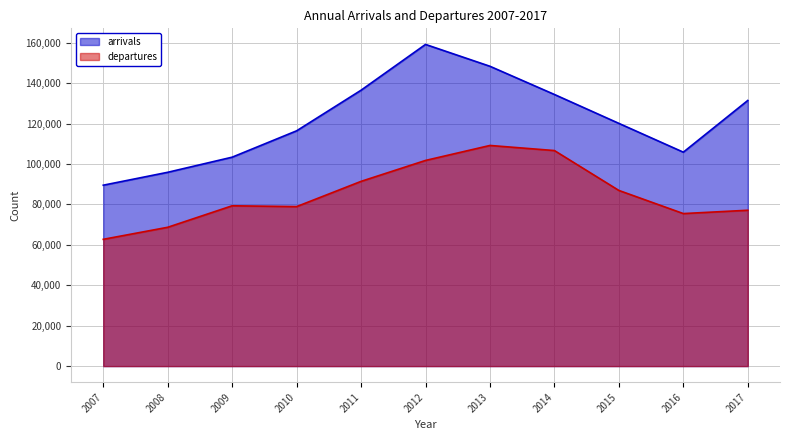

What is the approximate value of arrivals at 2013?

148395